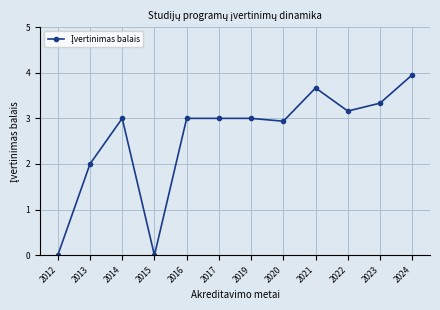

What is the change in value from 2013 to 2016?

+1.0